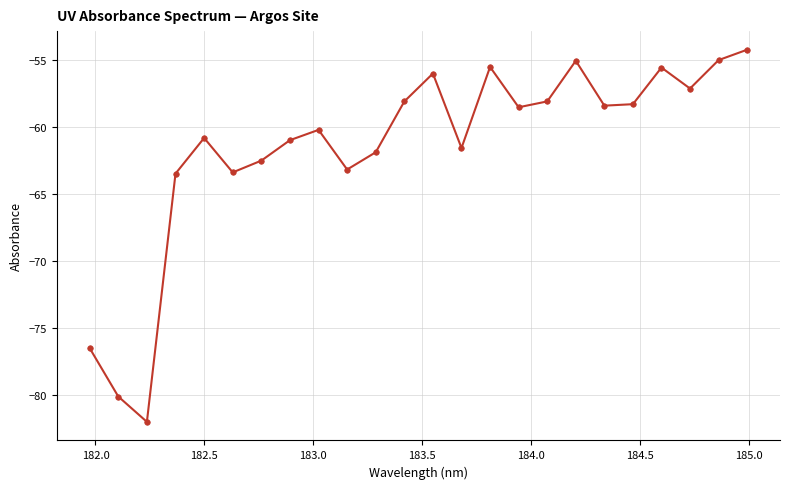

True or false: the data has more than 2 interior local peaks.

True